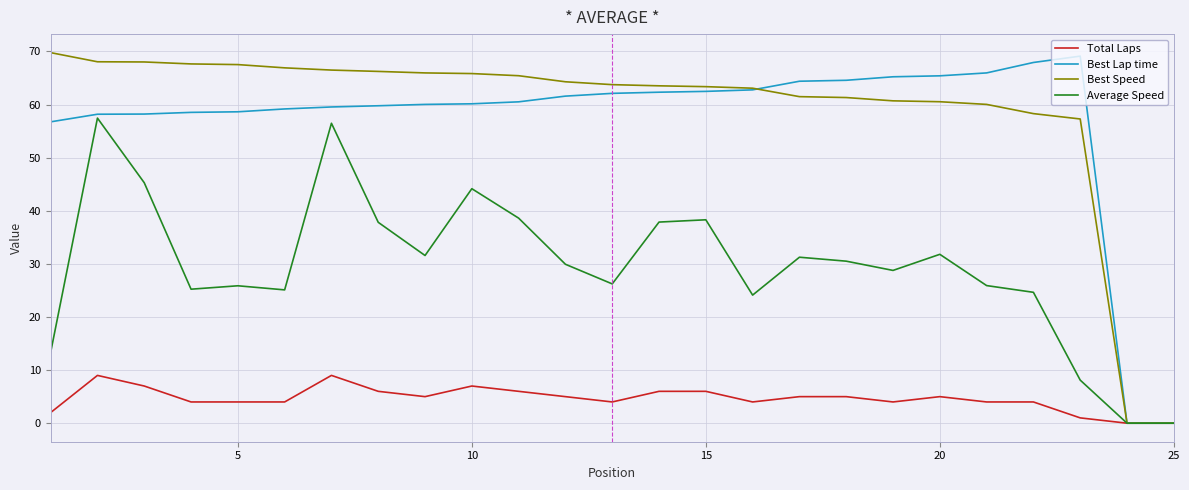

Does the chart display data point markers on the line(s)?

No